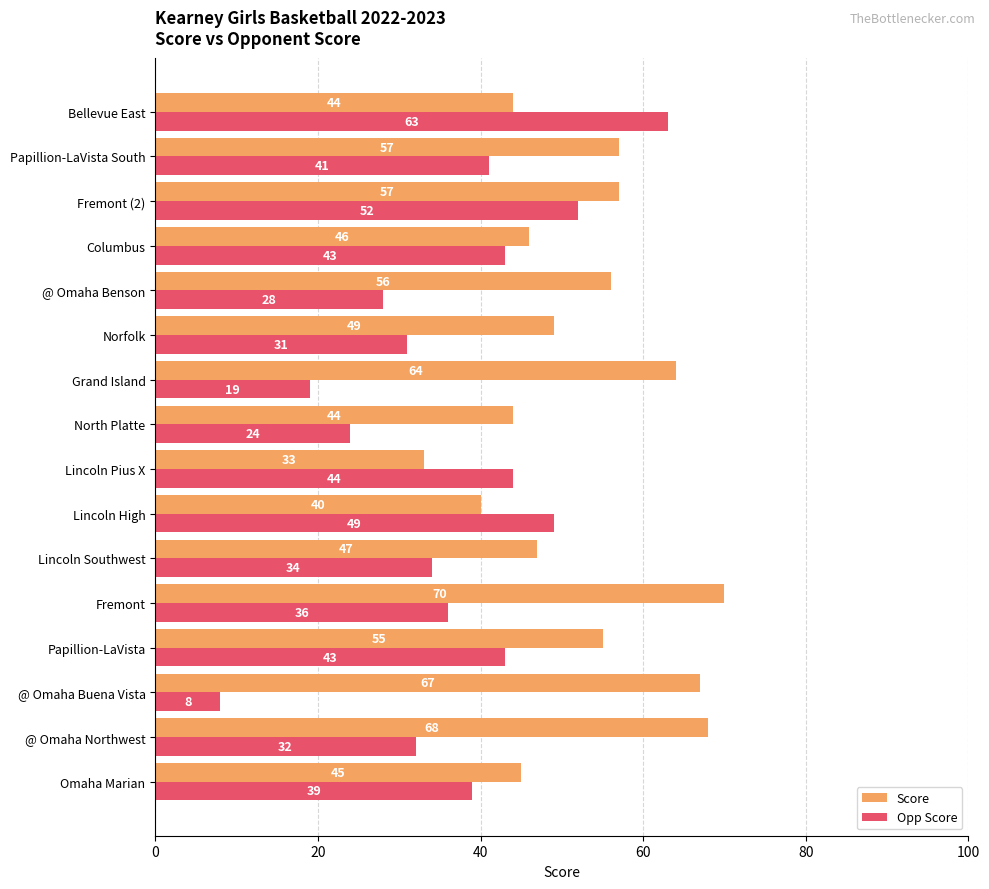

What is the average value of the Opp Score series?

37